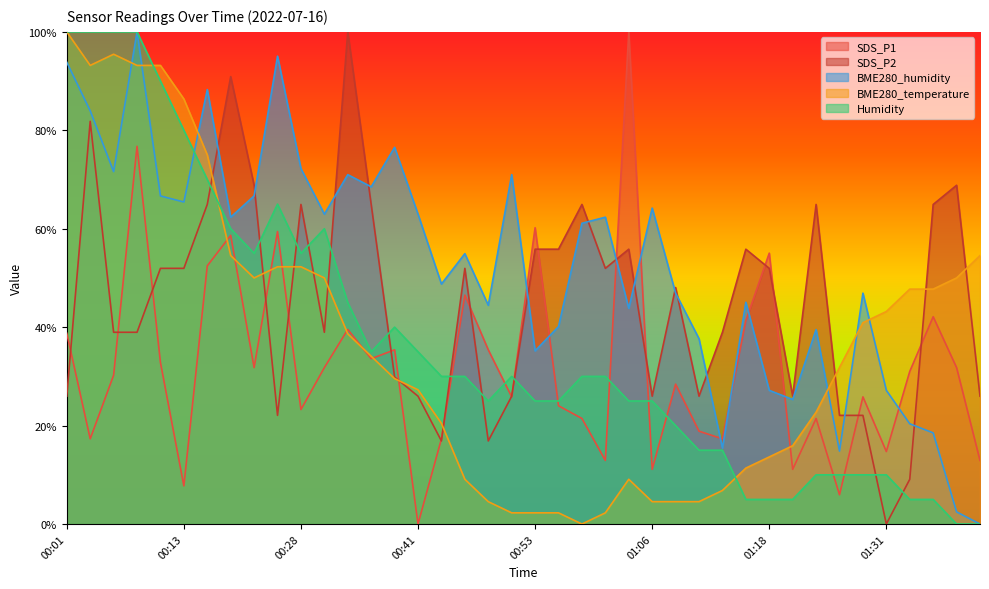

Rank the categories by BME280_temperature value from lowest to highest.

00:58, 00:51, 00:53, 00:56, 01:01, 00:48, 01:06, 01:08, 01:11, 01:13, 00:46, 01:03, 01:16, 01:18, 01:21, 00:43, 01:23, 00:41, 00:38, 01:26, 00:36, 00:33, 01:28, 01:31, 01:33, 01:36, 00:23, 00:31, 01:38, 00:26, 00:28, 00:21, 01:41, 00:16, 00:13, 00:03, 00:08, 00:11, 00:06, 00:01